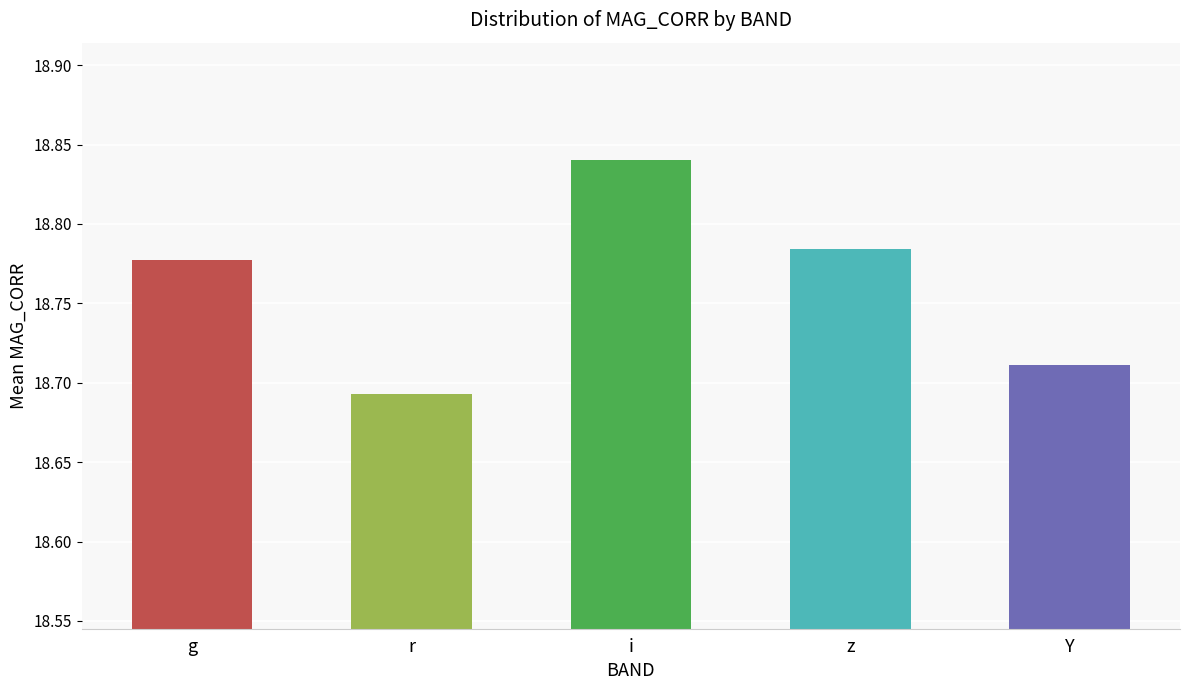

Are the bars horizontal?

No